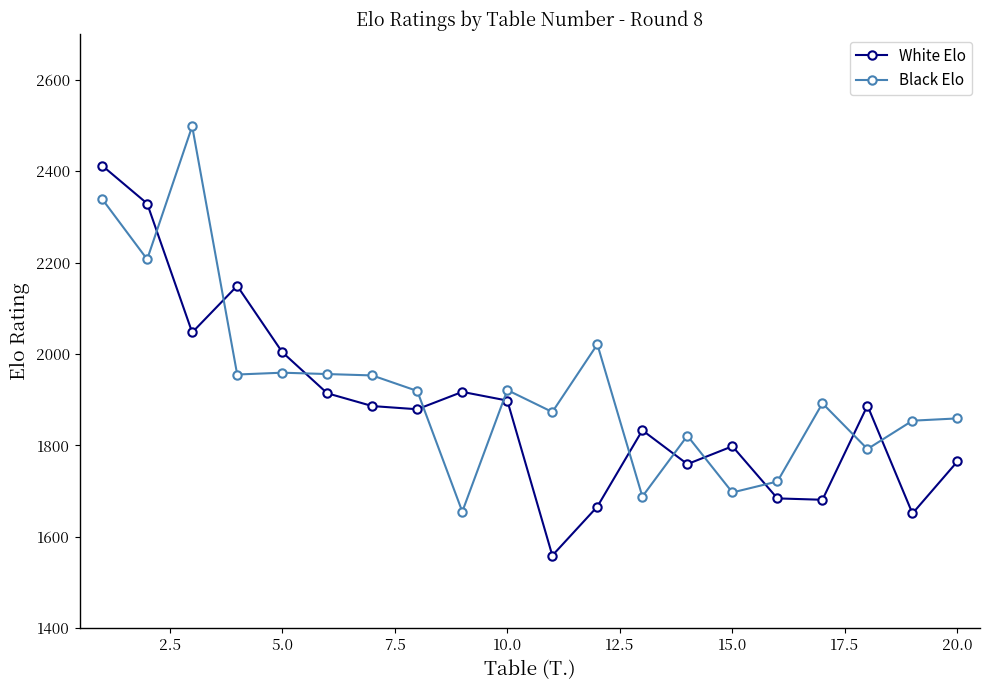

After their last crossing, which series has the higher values: White Elo or Black Elo?

Black Elo